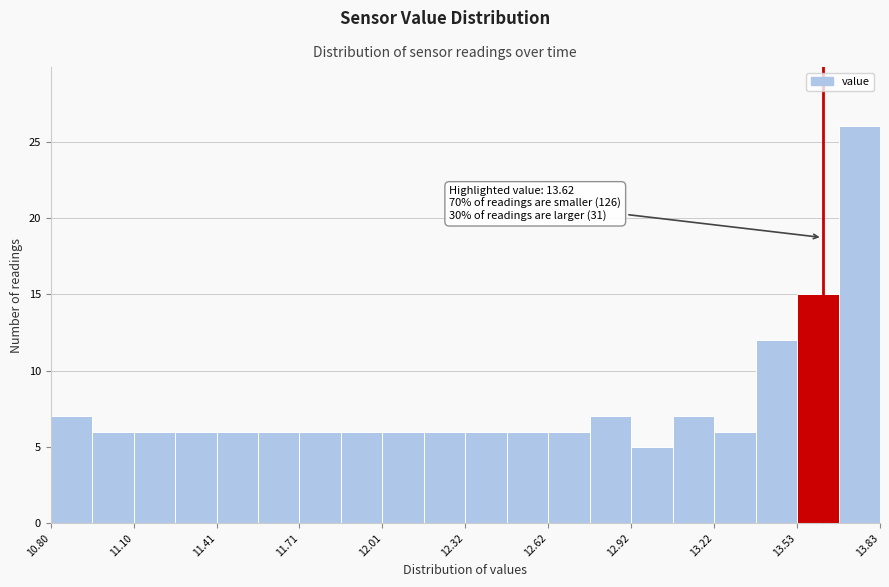

Read against the x-axis, roughly where is the centre of the tallest bar?

13.75